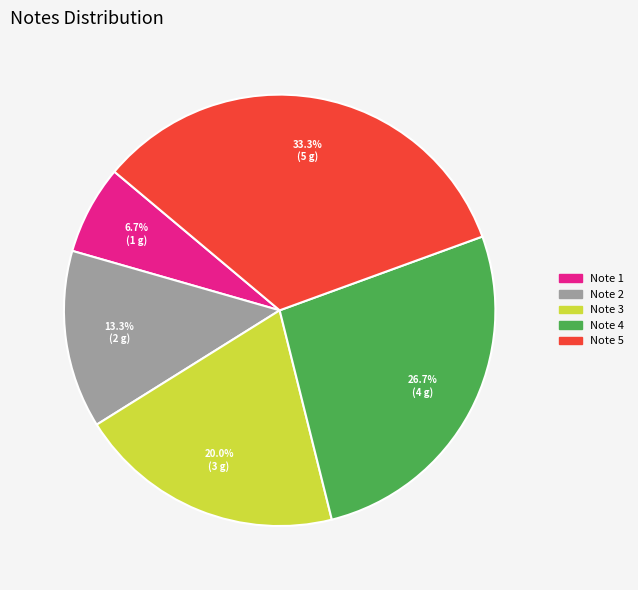

What percentage do Note 3 and Note 5 together represent?

53.3%